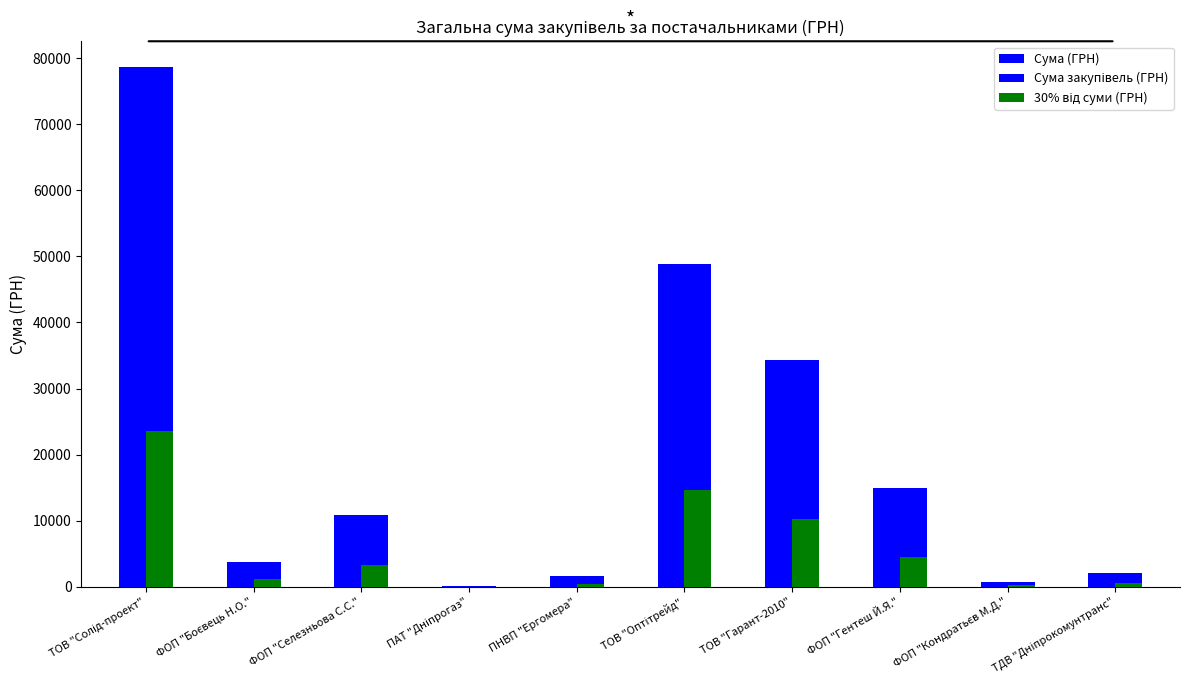

Count the number of categories in the chart.

10